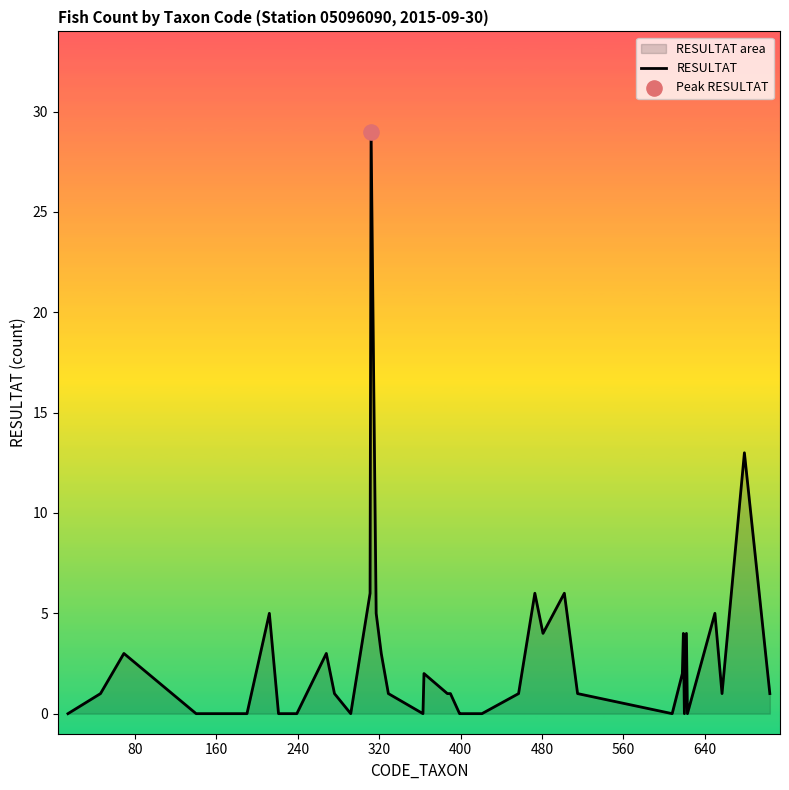

What is the maximum value shown in the chart?

29